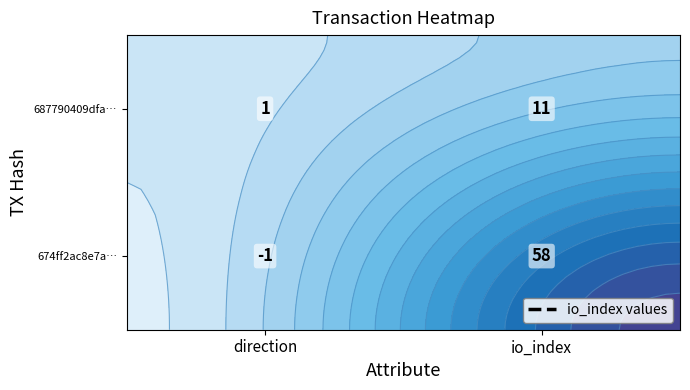

What is the difference between the maximum and minimum values in the 687790409dfabe05fa023a42ccb43fa2bc232b1 series?

10